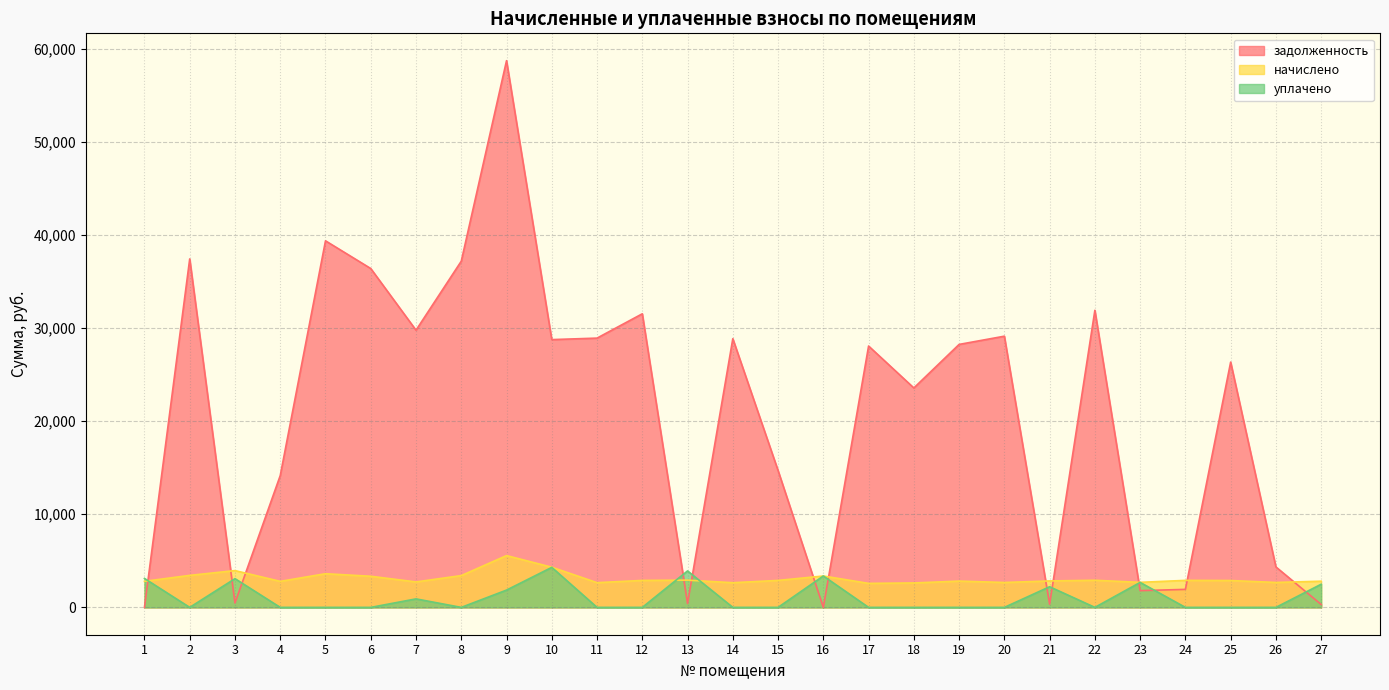

What is the sum of the задолженность values at 10 and 13?

29177.2